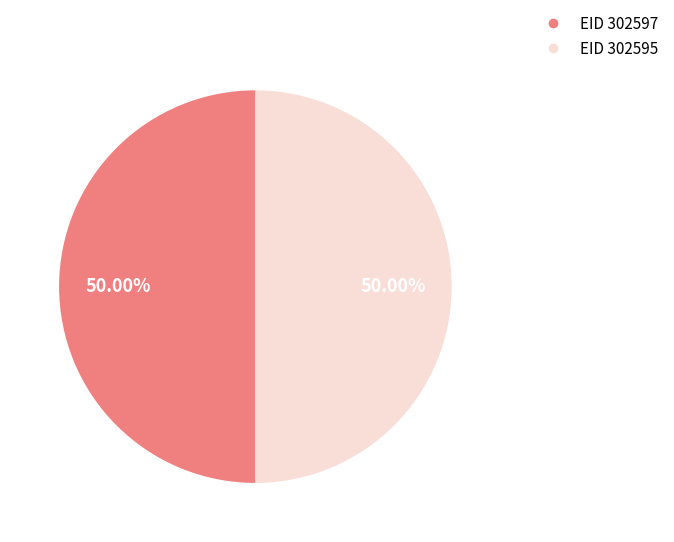

How many slices are in this pie chart?

2